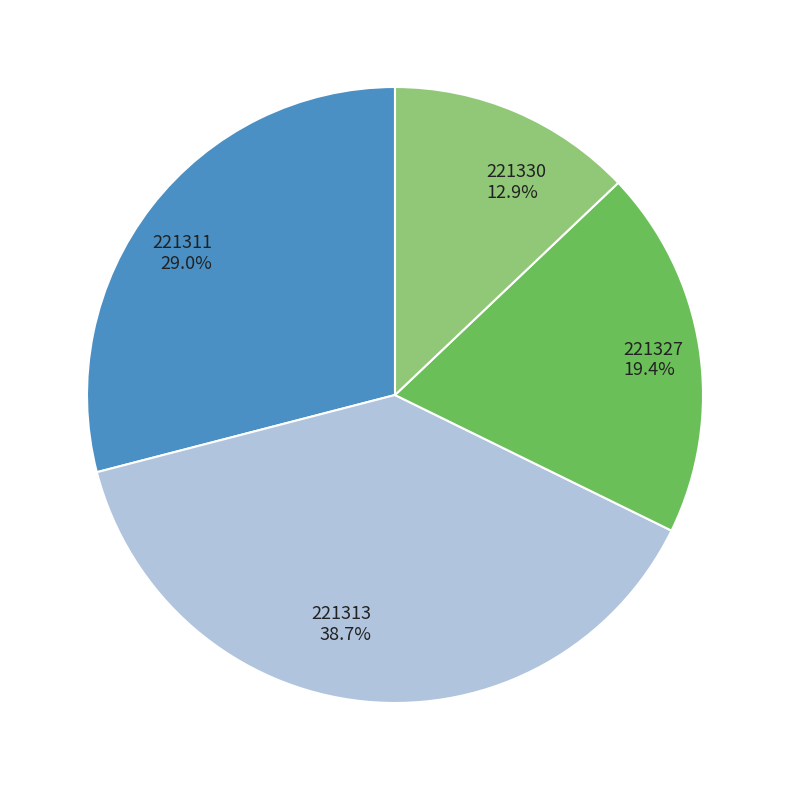

What is the largest slice in the pie chart?

221313